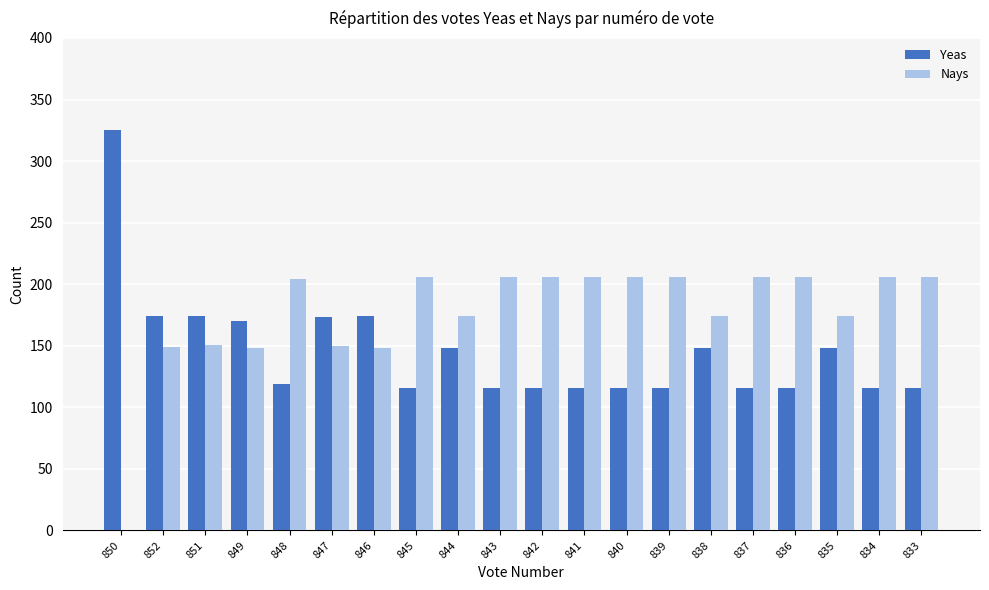

Which label corresponds to the largest value in the chart?

850